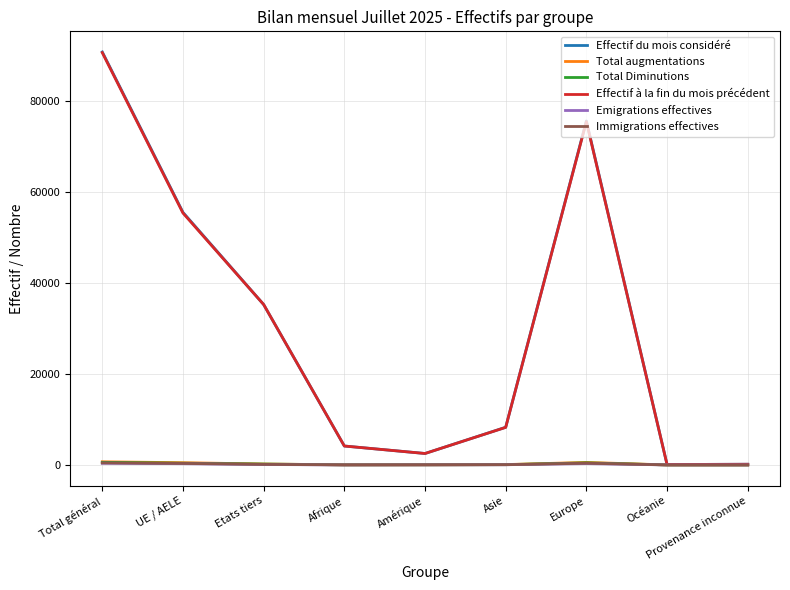

Which series changed the most between Amérique and Europe?

Effectif du mois considéré